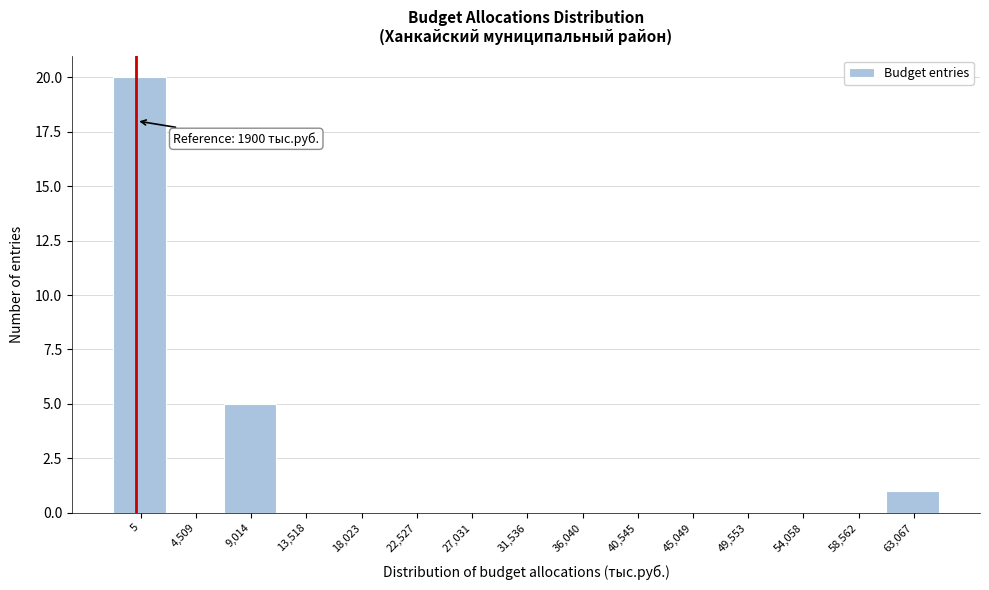

Reading right to left, extract all data points from this chart.

63,067=1	58,562=0	54,058=0	49,553=0	45,049=0	40,545=0	36,040=0	31,536=0	27,031=0	22,527=0	18,023=0	13,518=0	9,014=5	4,509=0	5=20